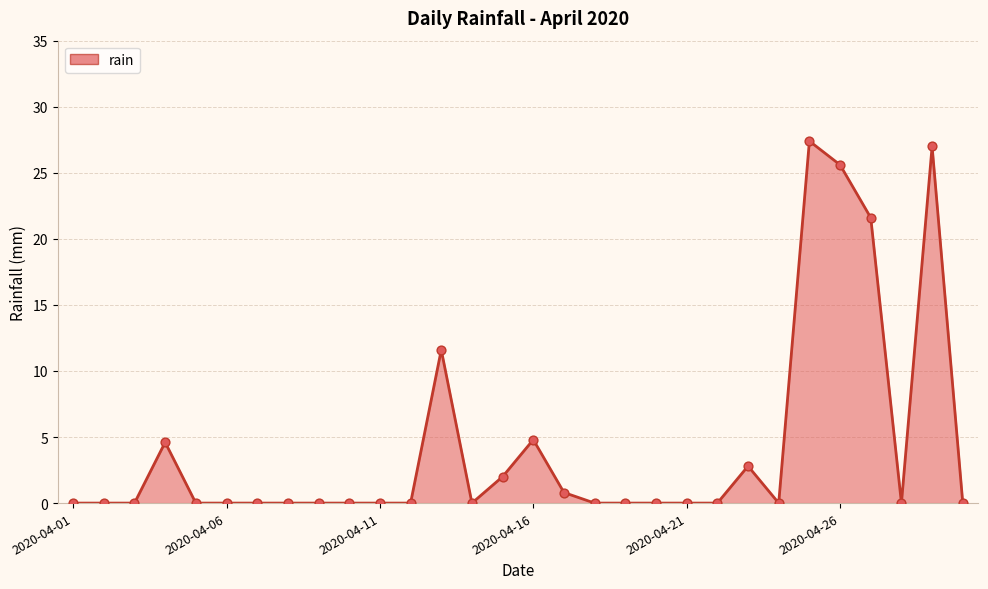

What is the greatest value displayed?

27.4